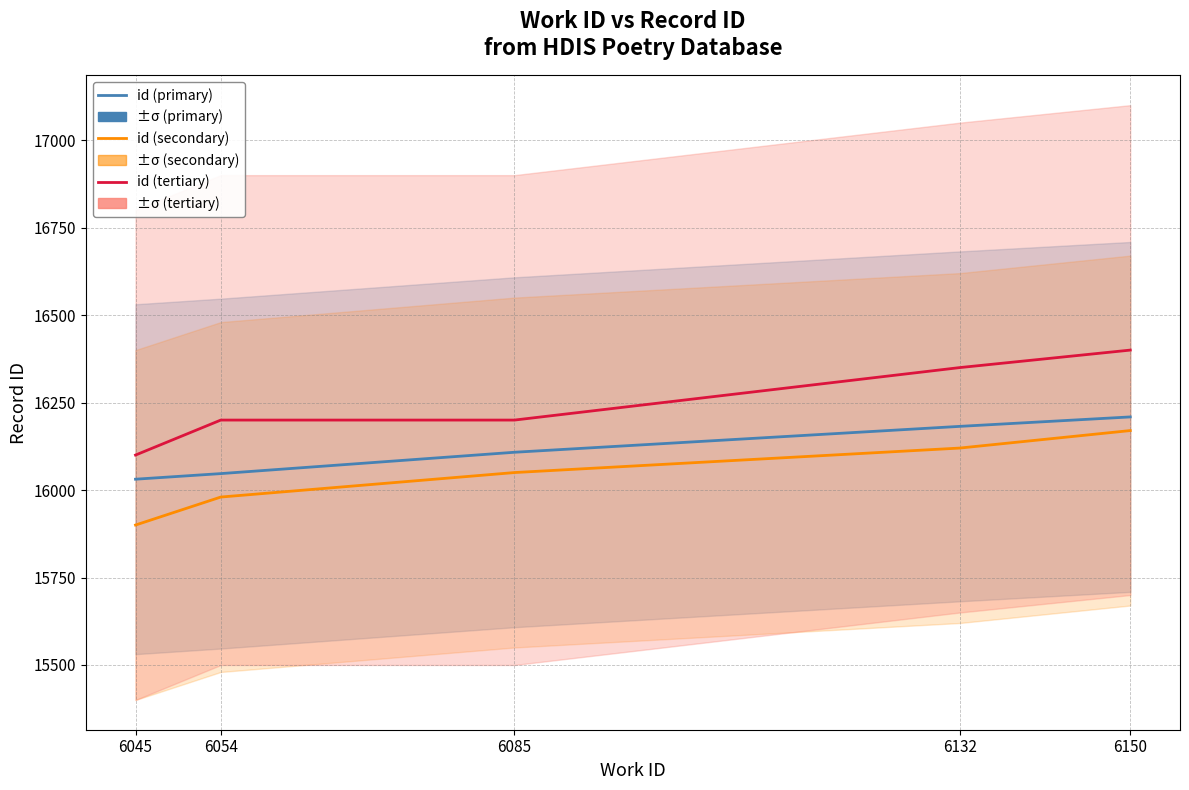

The value of id (tertiary) at 6045 is 8534. True or false?

False